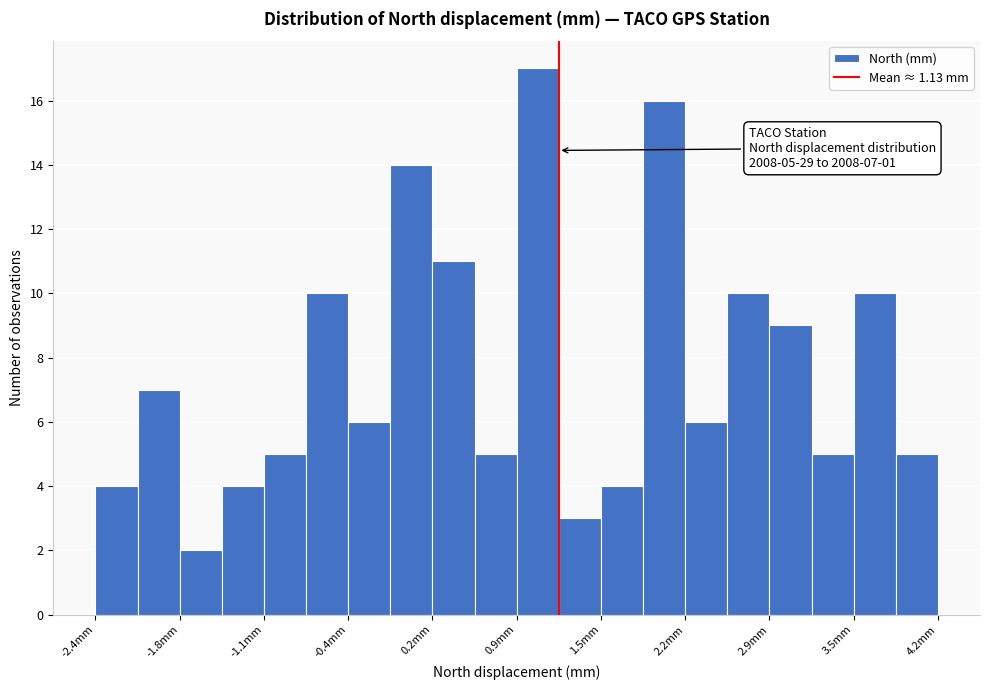

Read against the x-axis, roughly where is the centre of the tallest bar?

1.0